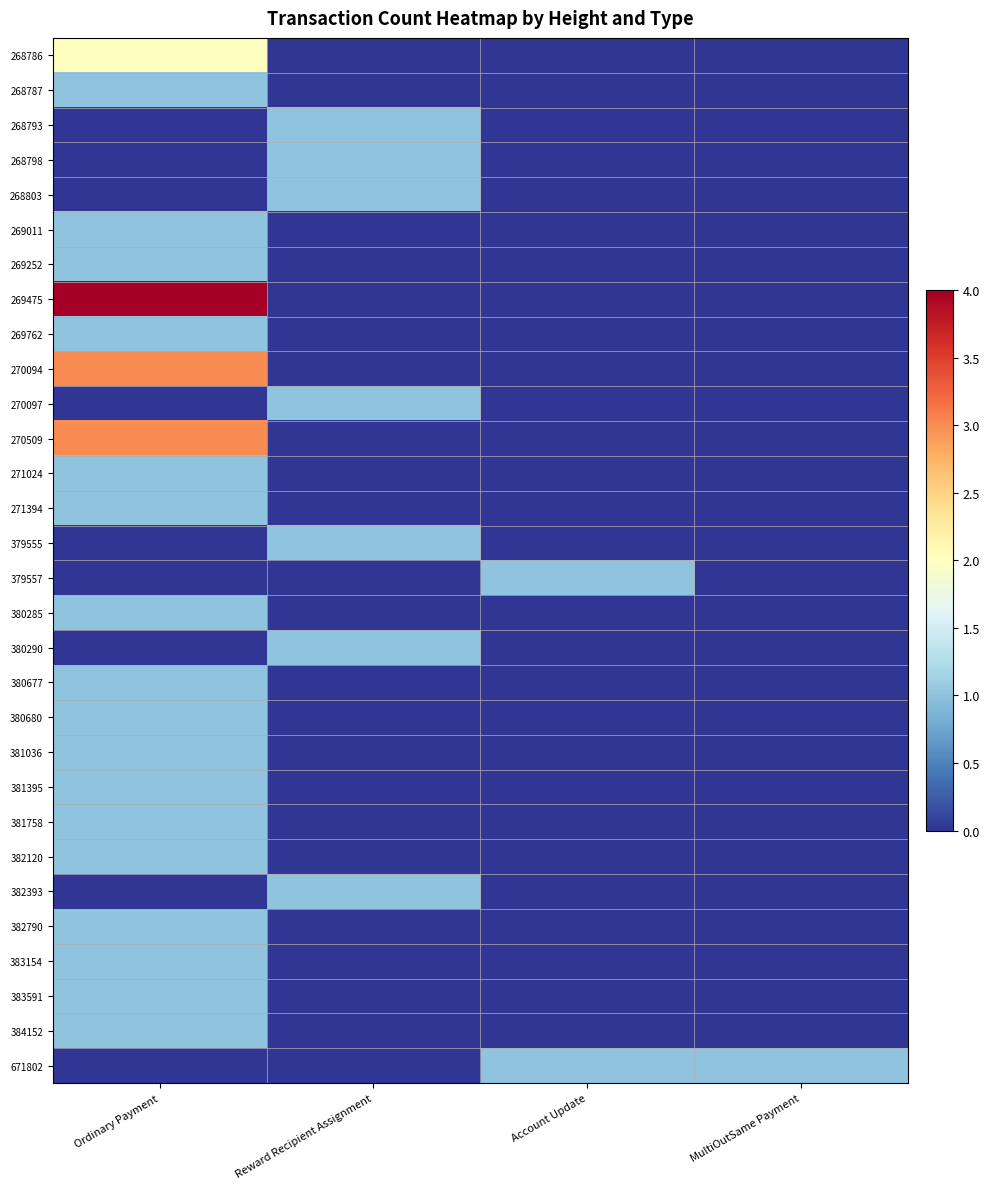

Reading left to right, extract all data points from this chart.

268786: Ordinary Payment=2	Reward Recipient Assignment=0	Account Update=0	MultiOutSame Payment=0
268787: Ordinary Payment=1	Reward Recipient Assignment=0	Account Update=0	MultiOutSame Payment=0
268793: Ordinary Payment=0	Reward Recipient Assignment=1	Account Update=0	MultiOutSame Payment=0
268798: Ordinary Payment=0	Reward Recipient Assignment=1	Account Update=0	MultiOutSame Payment=0
268803: Ordinary Payment=0	Reward Recipient Assignment=1	Account Update=0	MultiOutSame Payment=0
269011: Ordinary Payment=1	Reward Recipient Assignment=0	Account Update=0	MultiOutSame Payment=0
269252: Ordinary Payment=1	Reward Recipient Assignment=0	Account Update=0	MultiOutSame Payment=0
269475: Ordinary Payment=4	Reward Recipient Assignment=0	Account Update=0	MultiOutSame Payment=0
269762: Ordinary Payment=1	Reward Recipient Assignment=0	Account Update=0	MultiOutSame Payment=0
270094: Ordinary Payment=3	Reward Recipient Assignment=0	Account Update=0	MultiOutSame Payment=0
270097: Ordinary Payment=0	Reward Recipient Assignment=1	Account Update=0	MultiOutSame Payment=0
270509: Ordinary Payment=3	Reward Recipient Assignment=0	Account Update=0	MultiOutSame Payment=0
271024: Ordinary Payment=1	Reward Recipient Assignment=0	Account Update=0	MultiOutSame Payment=0
271394: Ordinary Payment=1	Reward Recipient Assignment=0	Account Update=0	MultiOutSame Payment=0
379555: Ordinary Payment=0	Reward Recipient Assignment=1	Account Update=0	MultiOutSame Payment=0
379557: Ordinary Payment=0	Reward Recipient Assignment=0	Account Update=1	MultiOutSame Payment=0
380285: Ordinary Payment=1	Reward Recipient Assignment=0	Account Update=0	MultiOutSame Payment=0
380290: Ordinary Payment=0	Reward Recipient Assignment=1	Account Update=0	MultiOutSame Payment=0
380677: Ordinary Payment=1	Reward Recipient Assignment=0	Account Update=0	MultiOutSame Payment=0
380680: Ordinary Payment=1	Reward Recipient Assignment=0	Account Update=0	MultiOutSame Payment=0
381036: Ordinary Payment=1	Reward Recipient Assignment=0	Account Update=0	MultiOutSame Payment=0
381395: Ordinary Payment=1	Reward Recipient Assignment=0	Account Update=0	MultiOutSame Payment=0
381758: Ordinary Payment=1	Reward Recipient Assignment=0	Account Update=0	MultiOutSame Payment=0
382120: Ordinary Payment=1	Reward Recipient Assignment=0	Account Update=0	MultiOutSame Payment=0
382393: Ordinary Payment=0	Reward Recipient Assignment=1	Account Update=0	MultiOutSame Payment=0
382790: Ordinary Payment=1	Reward Recipient Assignment=0	Account Update=0	MultiOutSame Payment=0
383154: Ordinary Payment=1	Reward Recipient Assignment=0	Account Update=0	MultiOutSame Payment=0
383591: Ordinary Payment=1	Reward Recipient Assignment=0	Account Update=0	MultiOutSame Payment=0
384152: Ordinary Payment=1	Reward Recipient Assignment=0	Account Update=0	MultiOutSame Payment=0
671802: Ordinary Payment=0	Reward Recipient Assignment=0	Account Update=1	MultiOutSame Payment=1